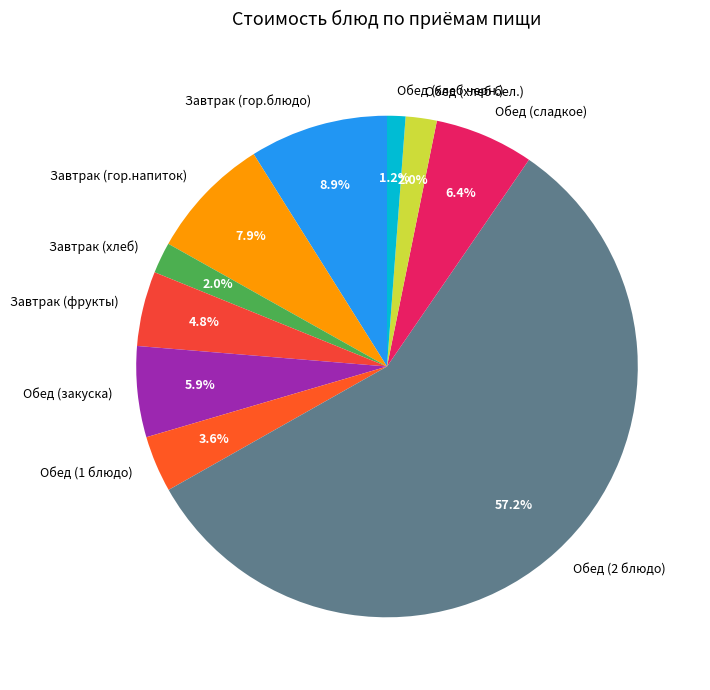

Count the number of slices in the pie.

10